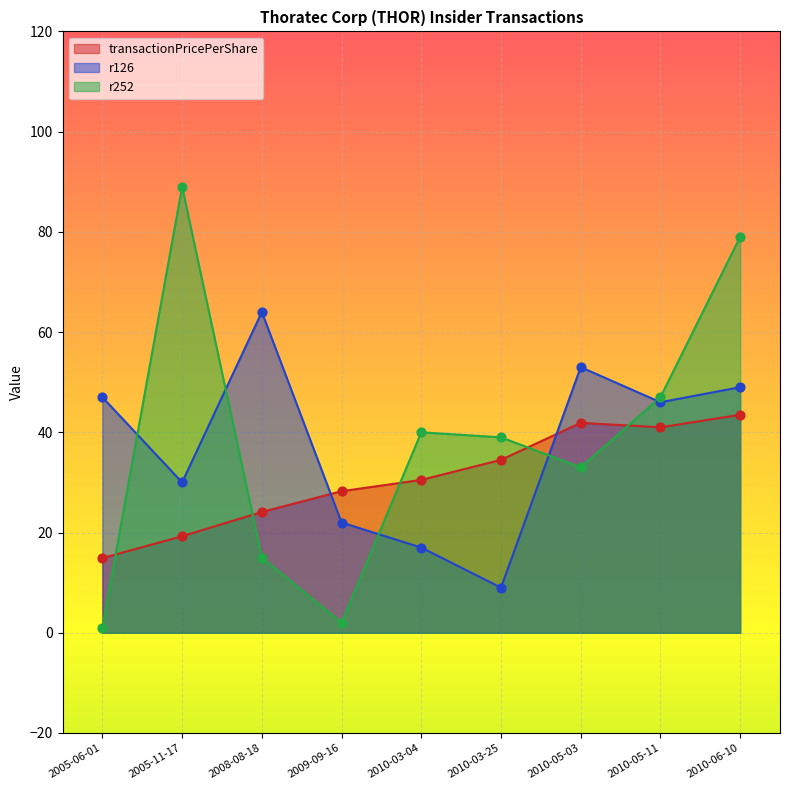

Which series has the largest total across all categories?

r252